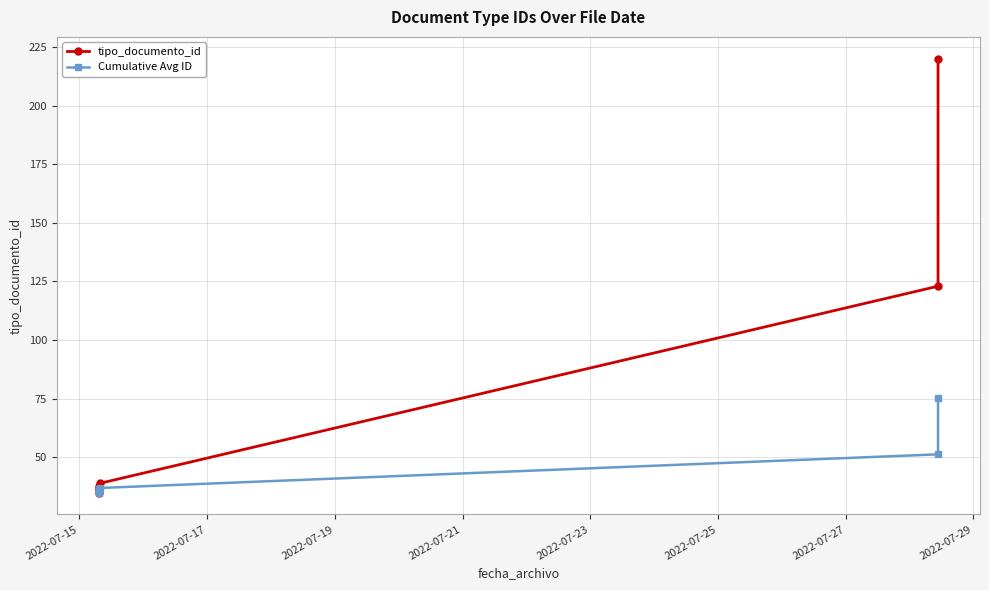

True or false: tipo_documento_id and Cumulative Avg ID cross at least once.

False